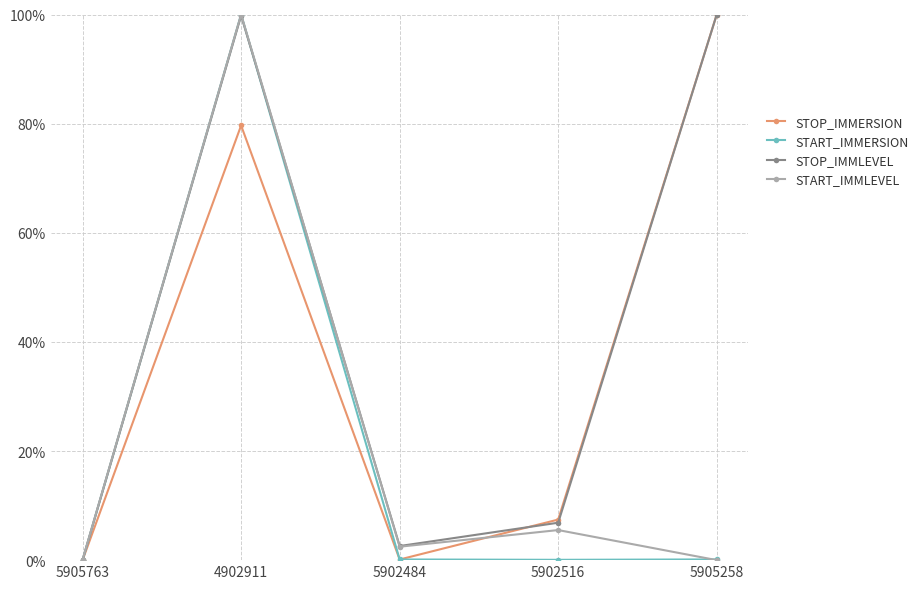

The STOP_IMMERSION series shows 0.0 at 5905763. True or false?

True